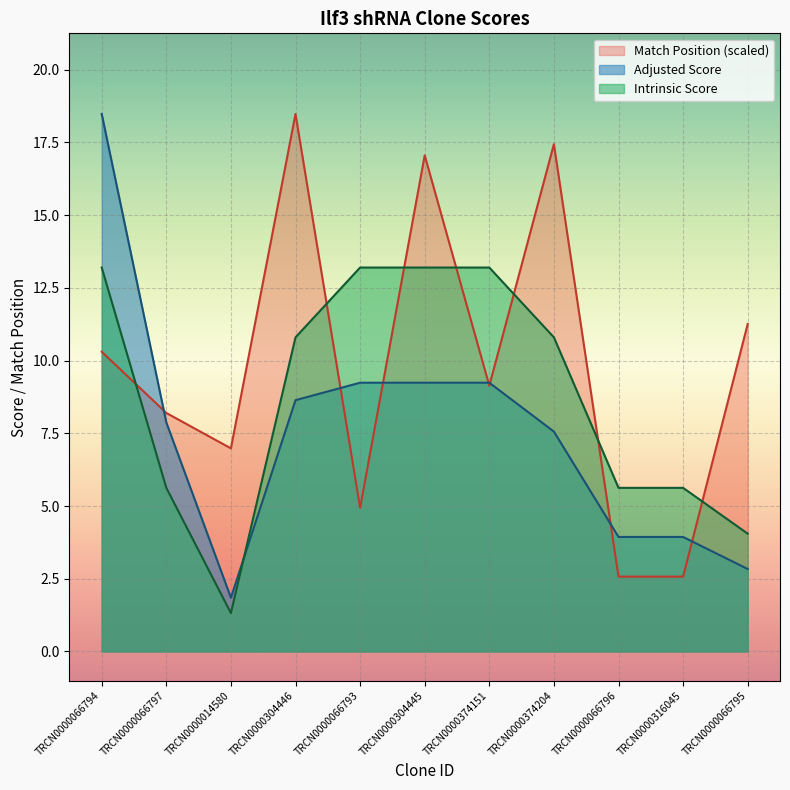

What is the difference between the Intrinsic Score values at TRCN0000066793 and TRCN0000014580?

11.9